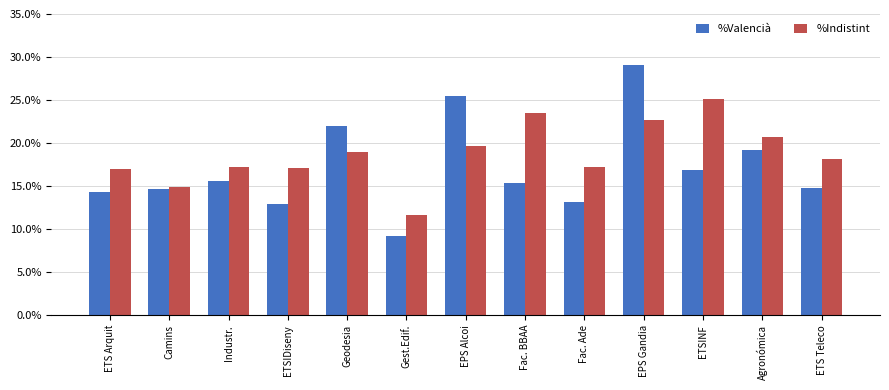

Reading right to left, list all the values displayed in this chart.

%Valencià: ETS Teleco=0.1	Agronómica=0.2	ETSINF=0.2	EPS Gandia=0.3	Fac. Ade=0.1	Fac. BBAA=0.2	EPS Alcoi=0.3	Gest.Edif.=0.1	Geodesia=0.2	ETSIDiseny=0.1	Industr.=0.2	Camins=0.1	ETS Arquit=0.1
%Indistint: ETS Teleco=0.2	Agronómica=0.2	ETSINF=0.3	EPS Gandia=0.2	Fac. Ade=0.2	Fac. BBAA=0.2	EPS Alcoi=0.2	Gest.Edif.=0.1	Geodesia=0.2	ETSIDiseny=0.2	Industr.=0.2	Camins=0.1	ETS Arquit=0.2